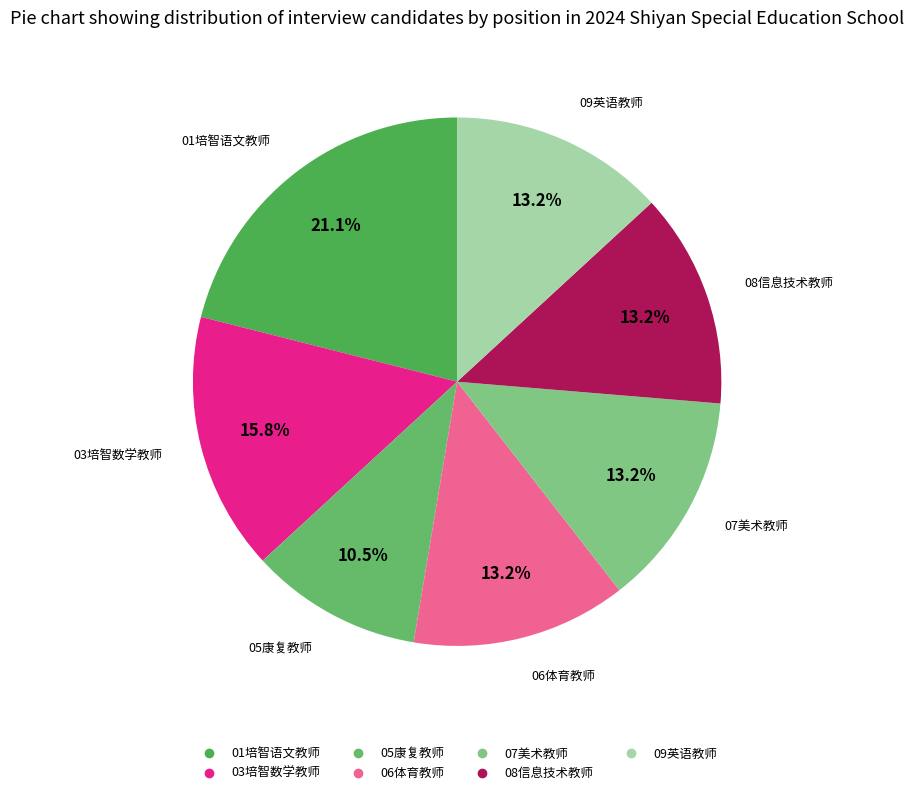

Count the number of slices in the pie.

7